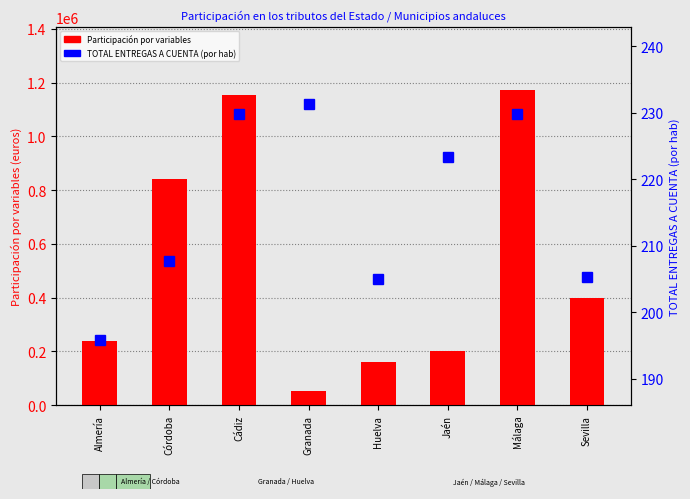

Between Córdoba and Huelva, which series saw the biggest shift?

Participación por variables